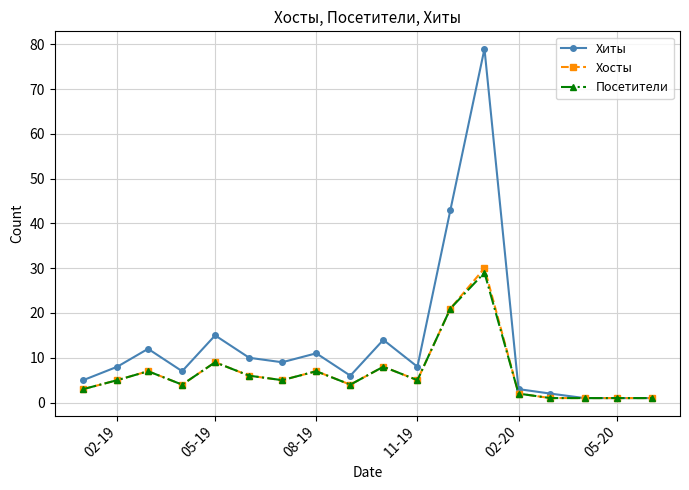

True or false: Хосты has more than 2 points higher than both neighbors.

True